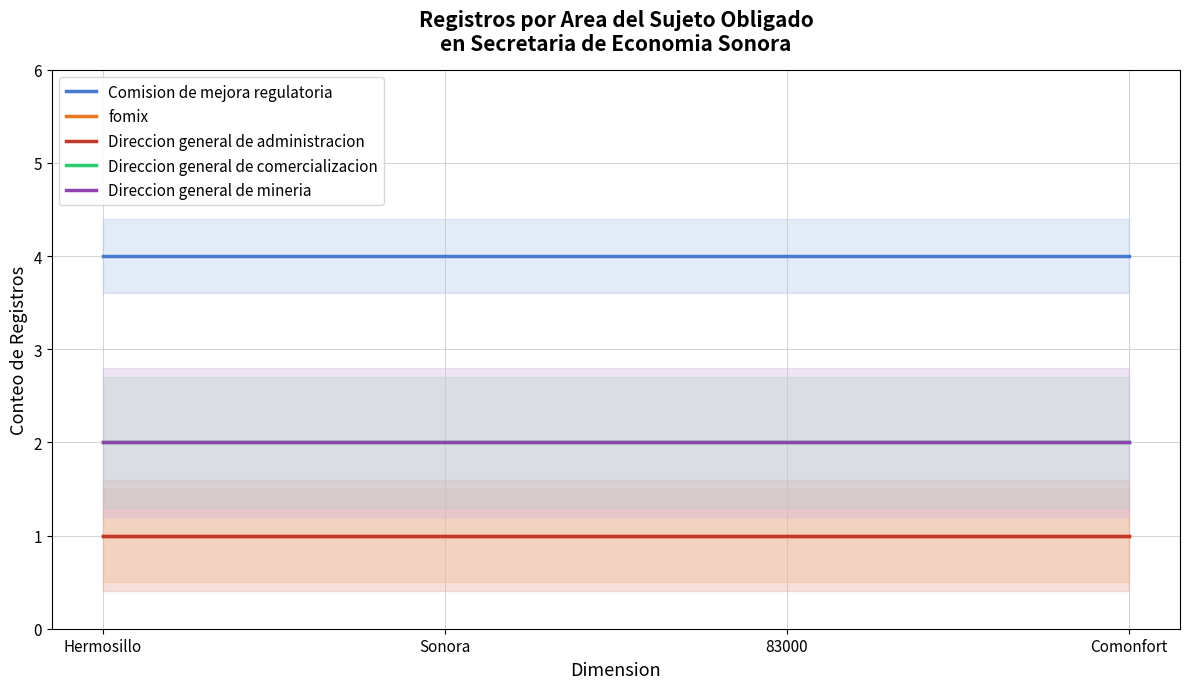

True or false: Comision de mejora regulatoria has more than 0 interior local peaks.

False